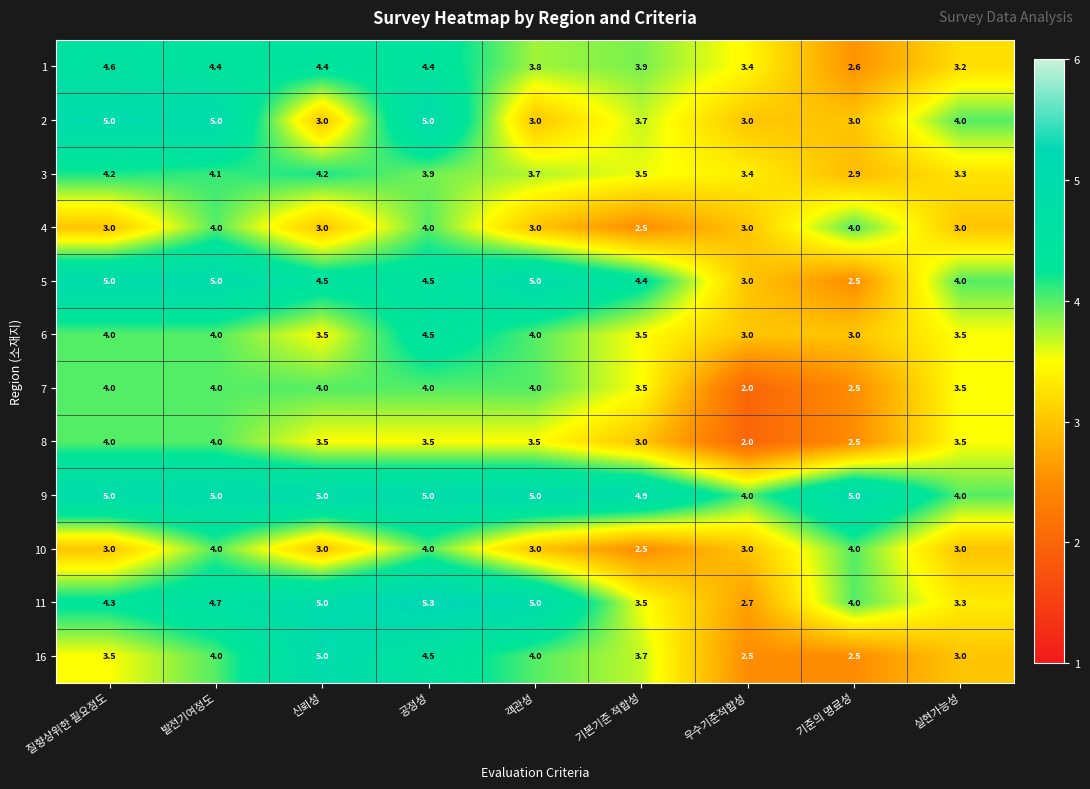

How many series are shown in this chart?

12